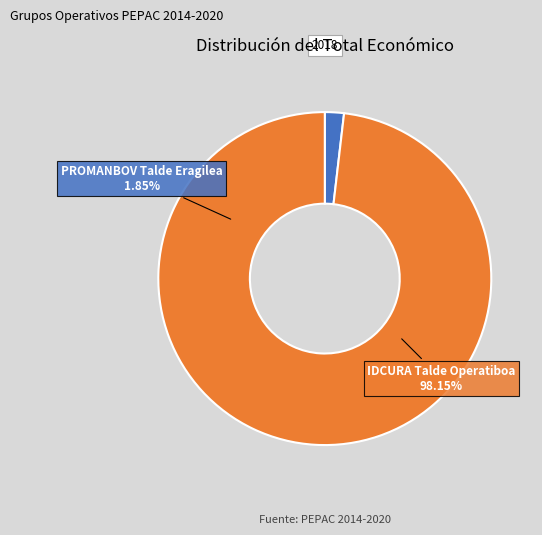

To the nearest percent, what percentage of the pie is IDCURA Talde Operatiboa?

98%